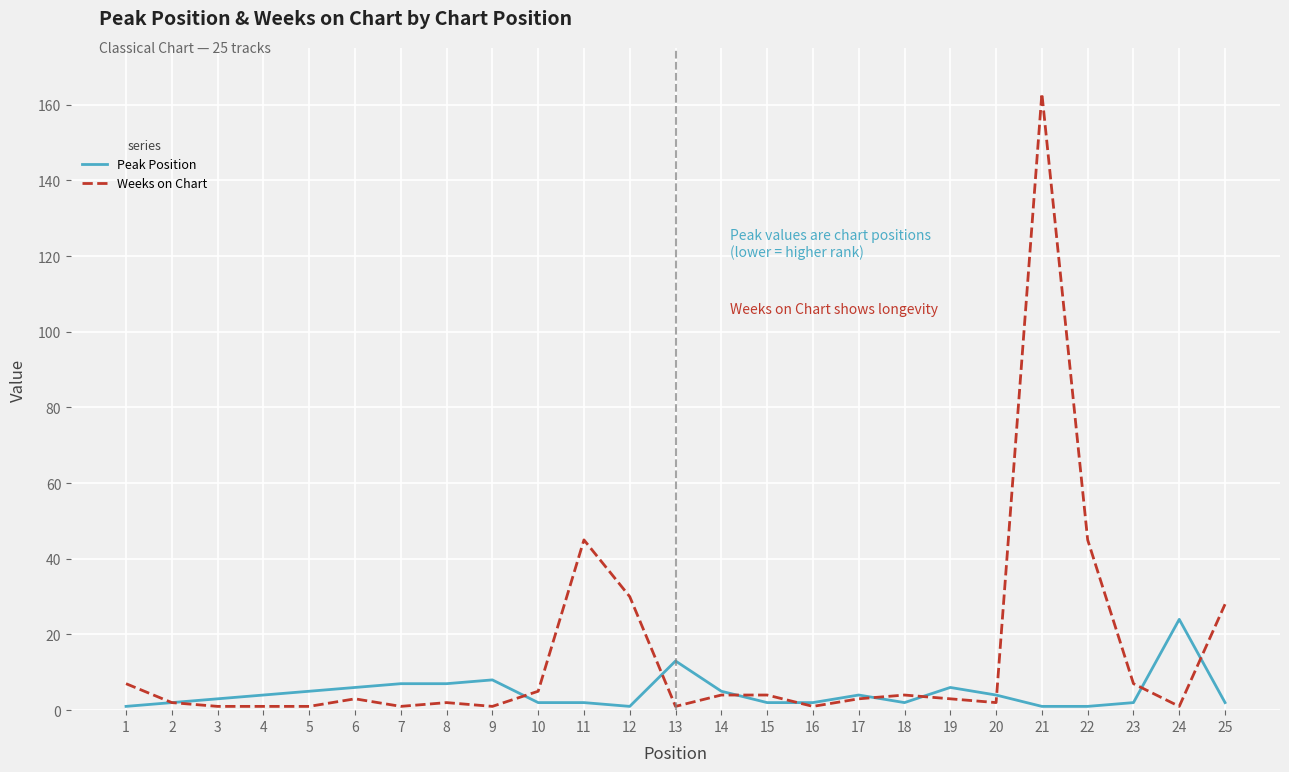

List the series in order of their peak value, highest first.

Weeks on Chart, Peak Position